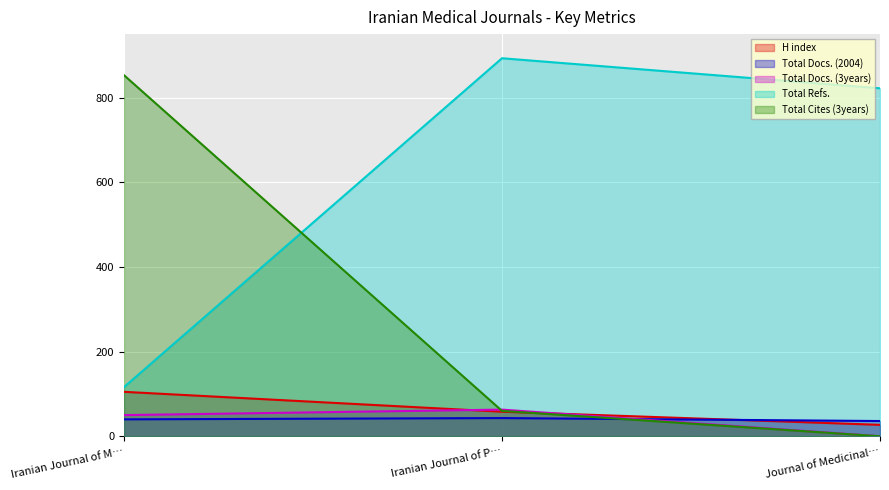

Where does the Total Cites (3years) series first go above 60?

Iranian Journal of M…